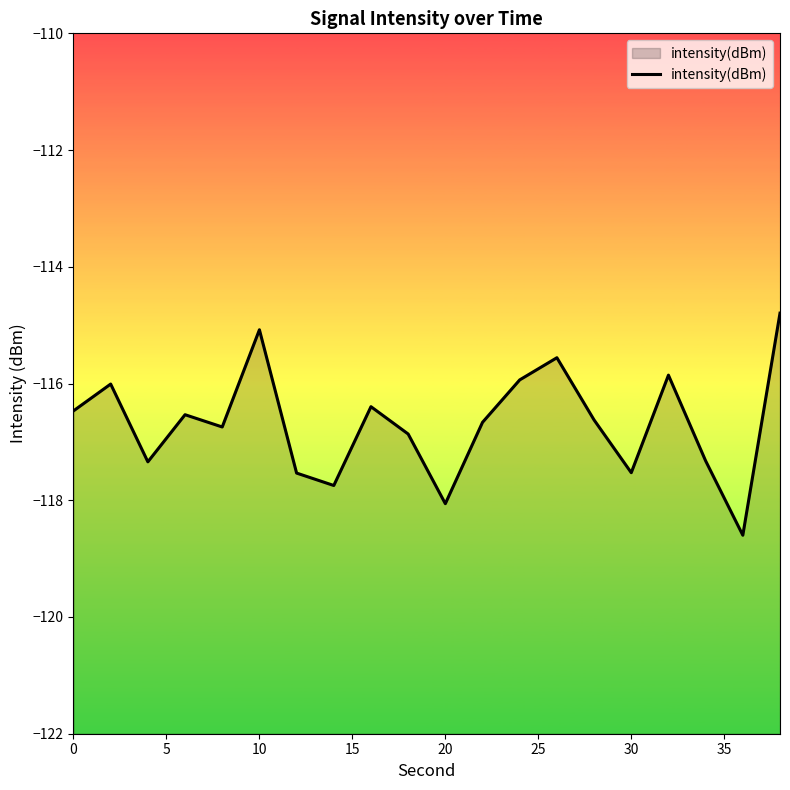

What is the greatest value displayed?

-114.8